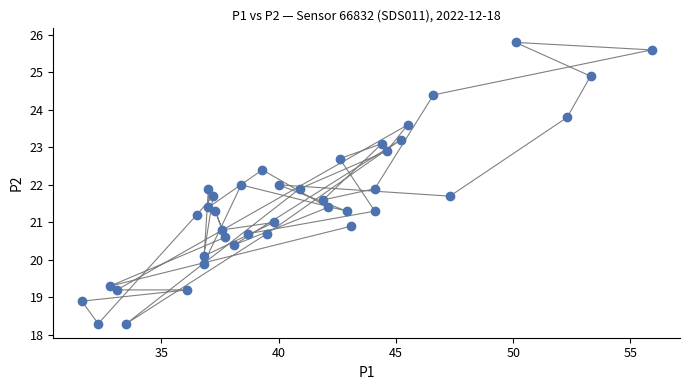

What is the range of X values (max minus min)?

24.3